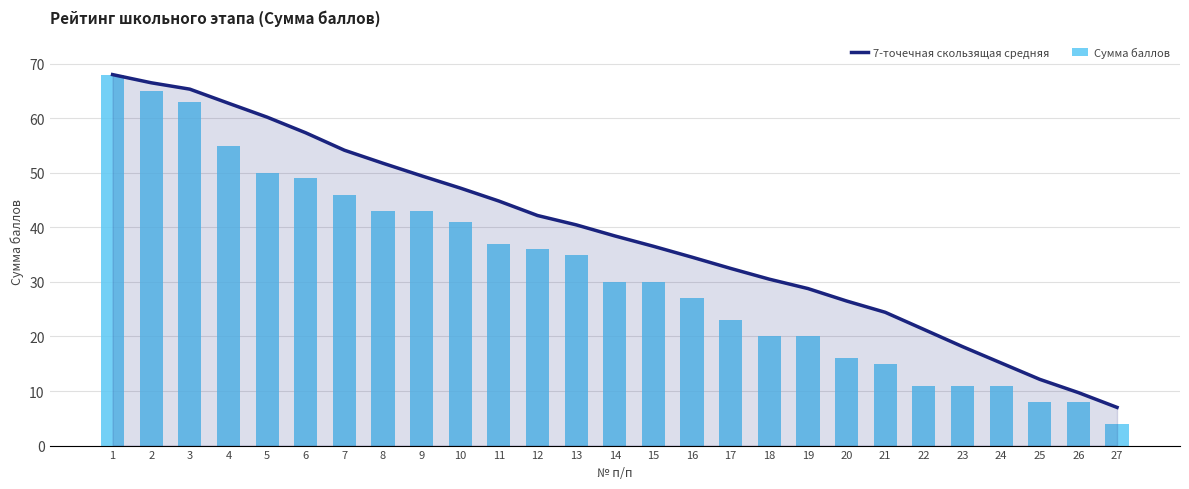

Which series has the largest range (max minus min)?

Сумма баллов